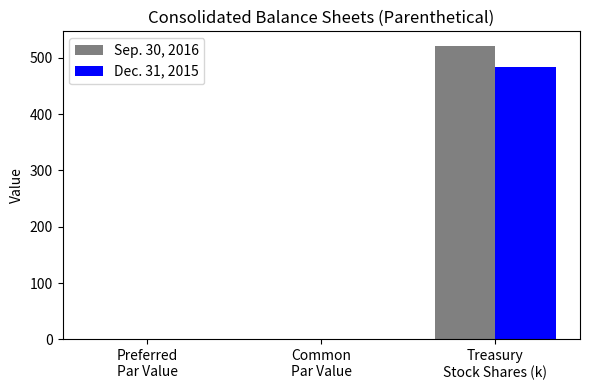

What is the spread (max minus min) of values at Treasury
Stock Shares (k)?

37.0